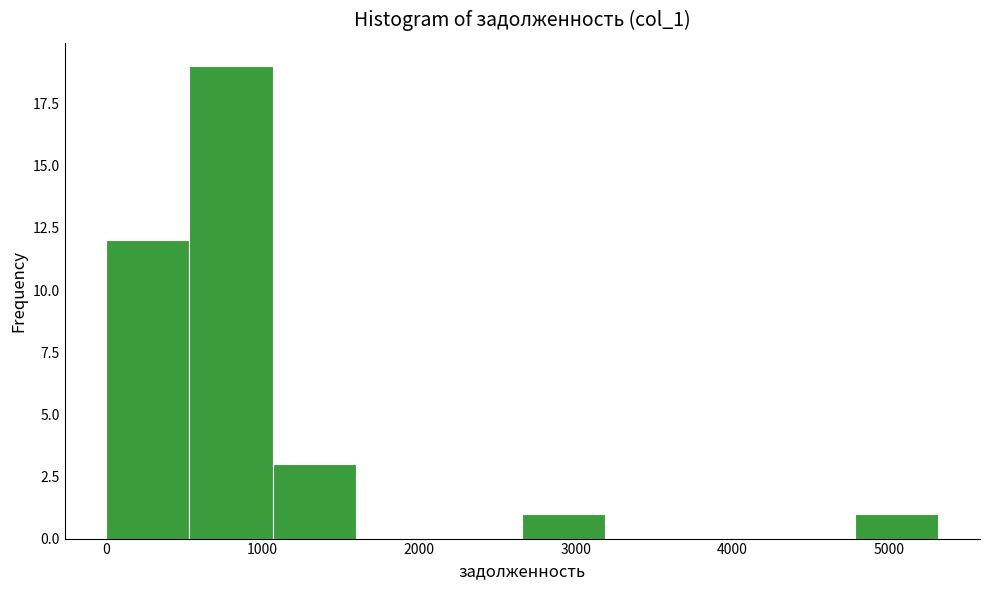

Which range on the x-axis has the tallest bar?

500 to 1100